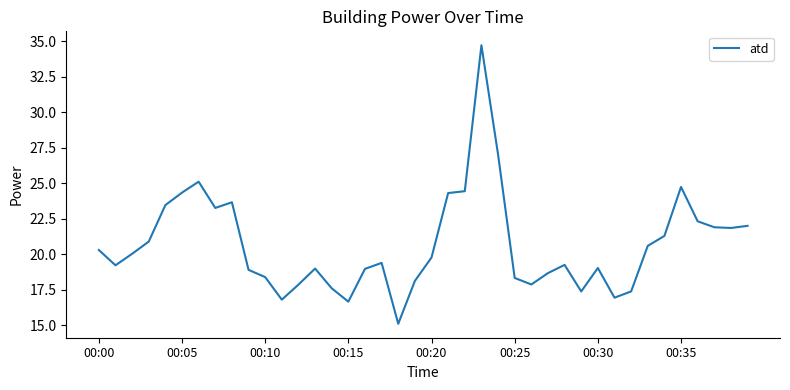

What is the greatest value displayed?

34.7